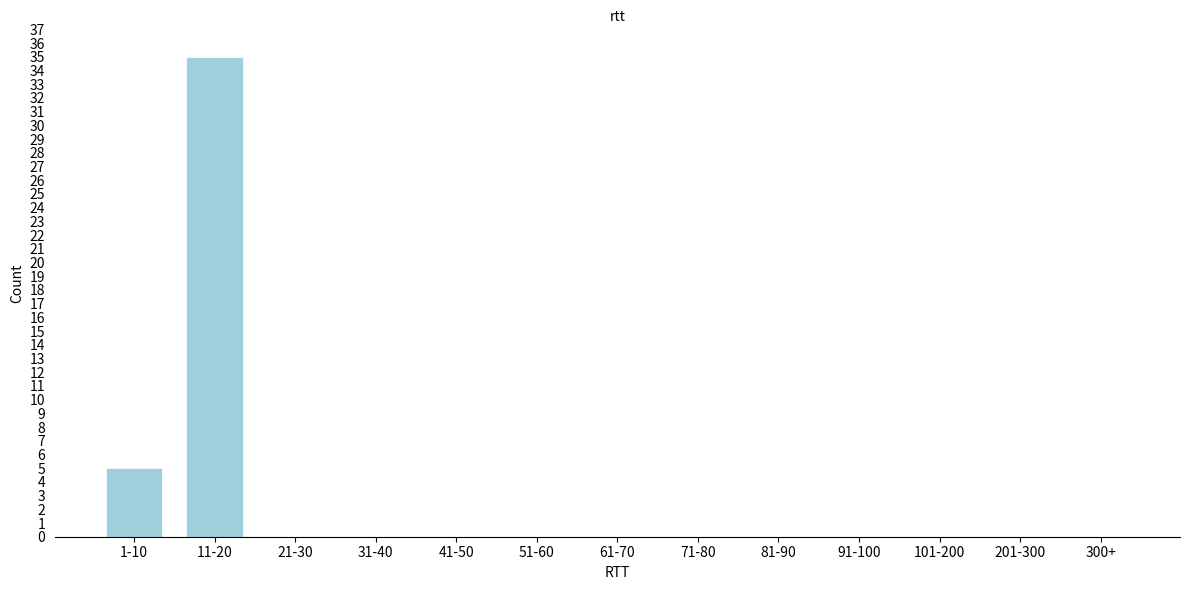

Reading left to right, transcribe all the data shown in this chart.

1-10=5	11-20=35	21-30=0	31-40=0	41-50=0	51-60=0	61-70=0	71-80=0	81-90=0	91-100=0	101-200=0	201-300=0	300+=0